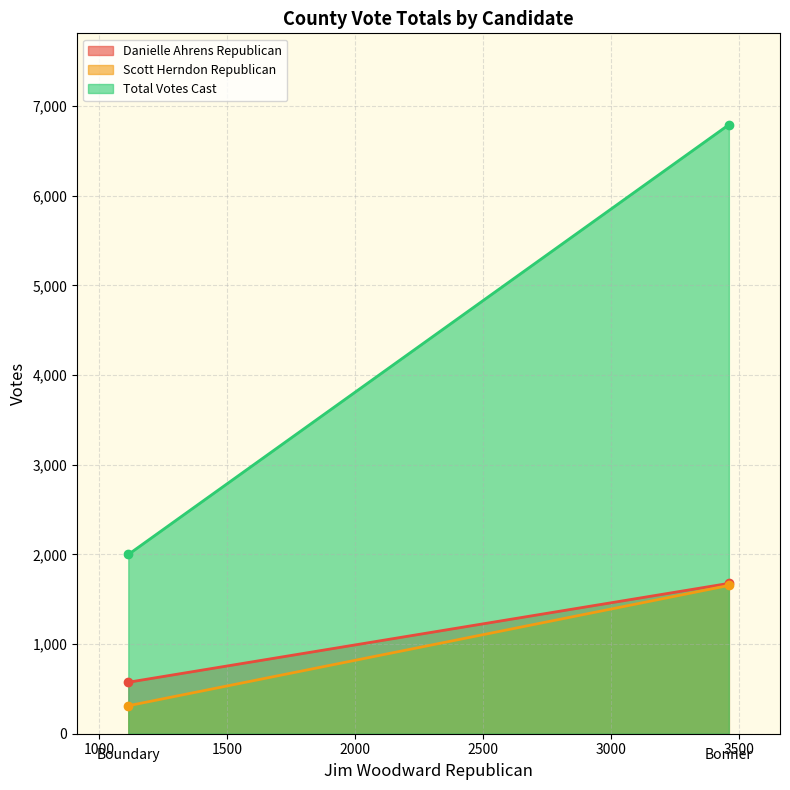

What is the approximate value of Danielle Ahrens Republican at Boundary, to the nearest 50?

550